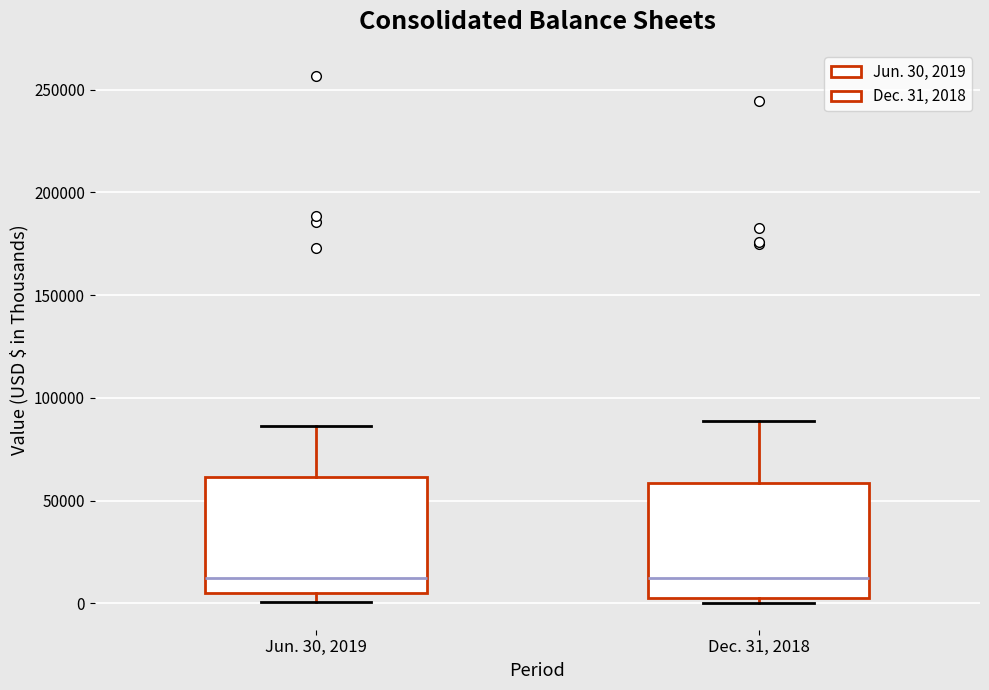

Where does the median line of the box for Dec. 31, 2018 sit on the y-axis? The values are not printed on the chart, so give them approximately, as read against the axis.

10000